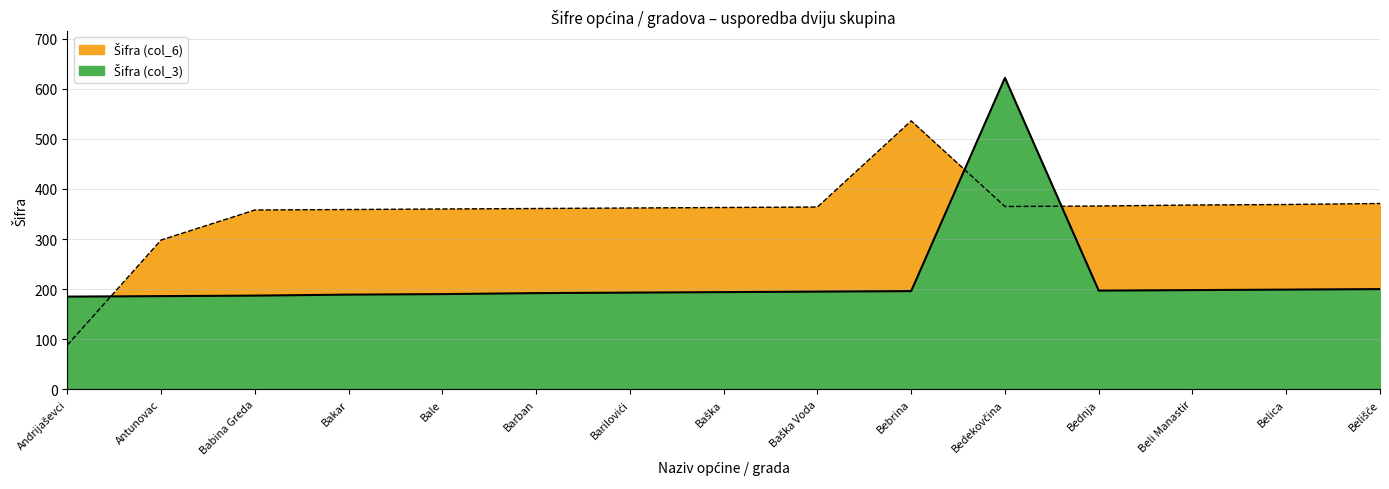

What are all the series names shown in the legend?

Šifra (col_3), Šifra (col_6)